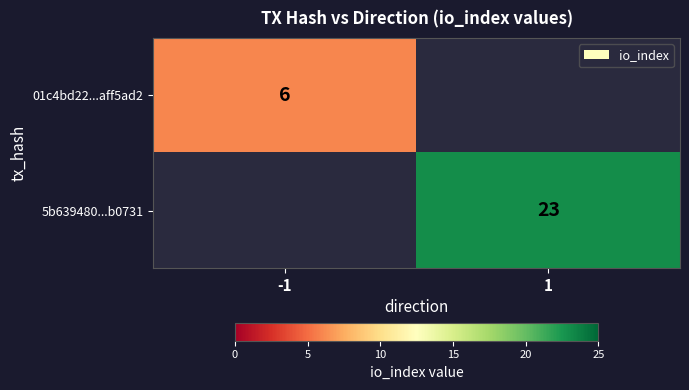

The 01c4bd22...aff5ad2 series shows 8 at -1. True or false?

False